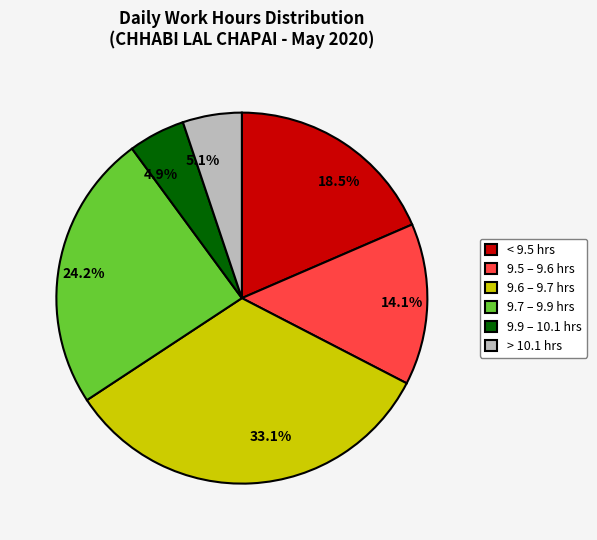

Combined, what portion of the pie is 9.9 – 10.1 hrs and 9.5 – 9.6 hrs?

19.0%